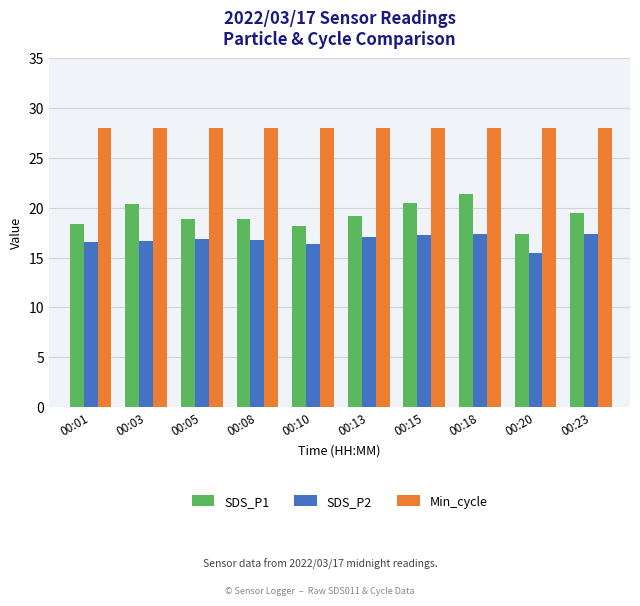

At 00:03, list the series in order from smallest to largest.

SDS_P2, SDS_P1, Min_cycle